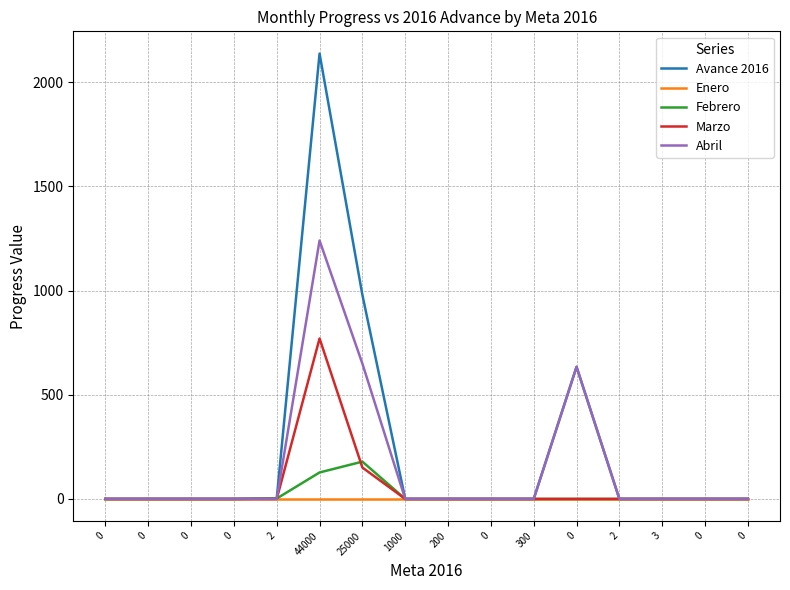

Reading left to right, what are all the values shown in this chart?

Avance 2016: 0=0.0	0=0.0	0=0.0	0=0.0	2=2.0	44000=2137.0	25000=979.0	1000=0.0	200=0.0	0=0.0	300=0.0	0=634.0	2=0.0	3=0.0	0=0.0	0=0.0
Enero: 0=0.0	0=0.0	0=0.0	0=0.0	2=0.0	44000=0.0	25000=0.0	1000=0.0	200=0.0	0=0.0	300=0.0	0=0.0	2=0.0	3=0.0	0=0.0	0=0.0
Febrero: 0=0.0	0=0.0	0=0.0	0=0.0	2=2.0	44000=127.0	25000=179.0	1000=0.0	200=0.0	0=0.0	300=0.0	0=0.0	2=0.0	3=0.0	0=0.0	0=0.0
Marzo: 0=0.0	0=0.0	0=0.0	0=0.0	2=0.0	44000=770.0	25000=150.7	1000=0.0	200=0.0	0=0.0	300=0.0	0=0.0	2=0.0	3=0.0	0=0.0	0=0.0
Abril: 0=0.0	0=0.0	0=0.0	0=0.0	2=0.0	44000=1240.0	25000=649.3	1000=0.0	200=0.0	0=0.0	300=0.0	0=634.0	2=0.0	3=0.0	0=0.0	0=0.0